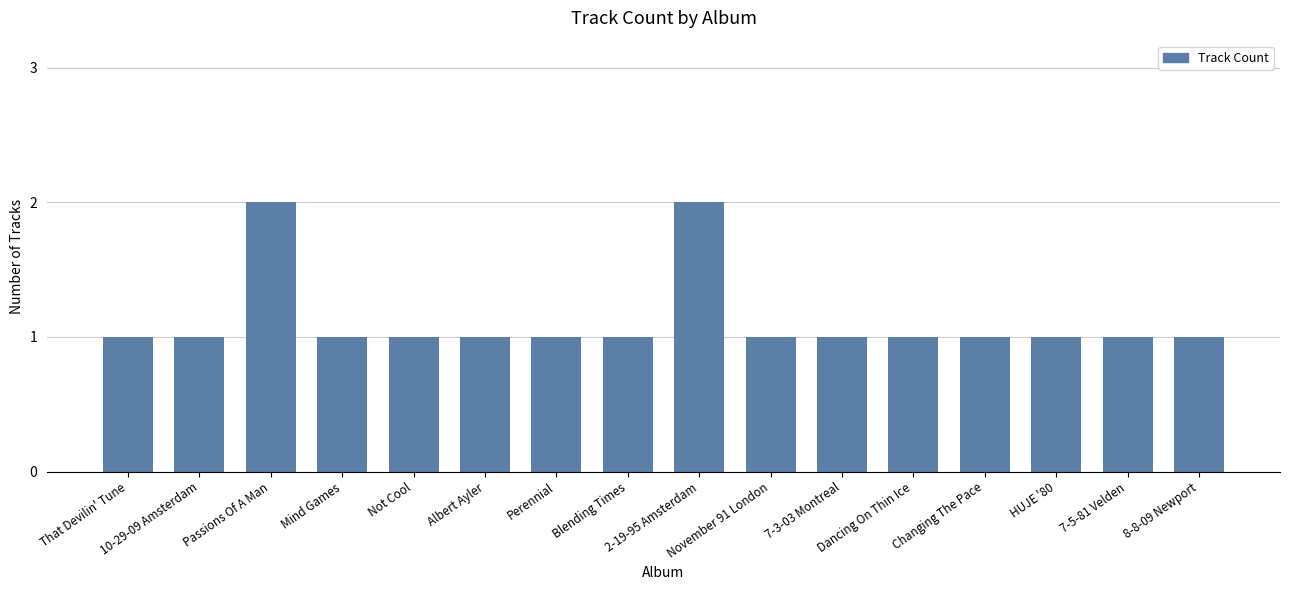

How many distinct data groups are displayed?

1